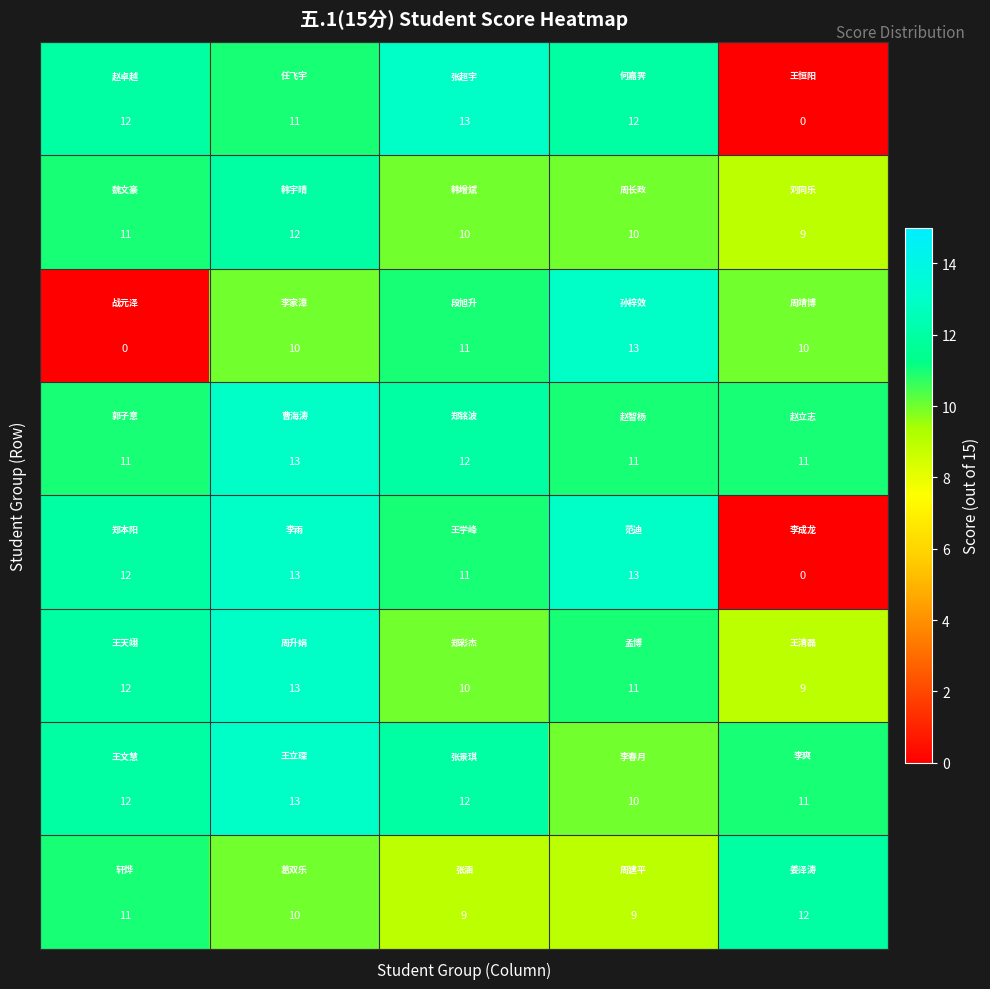

At how many categories does at least one series exceed 6?

5